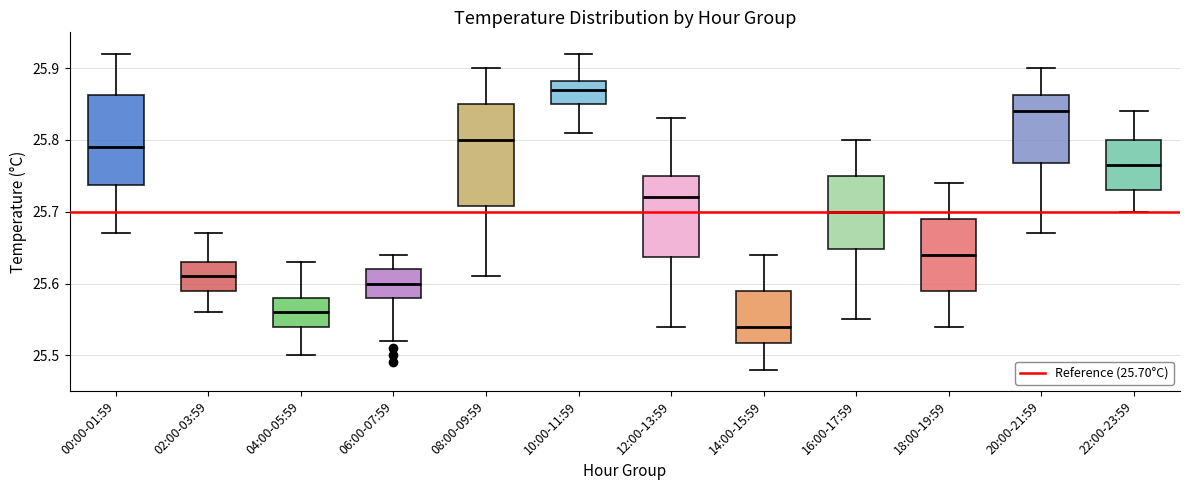

Which box has the lowest median line?

14:00-15:59